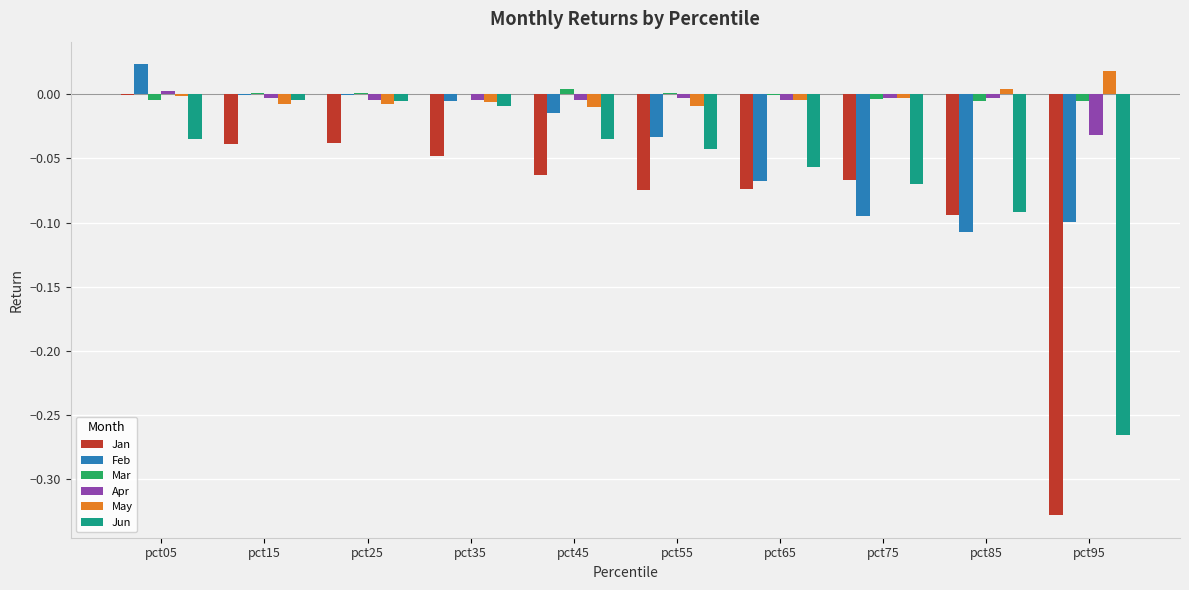

Where does the May series first go above 0?

pct85